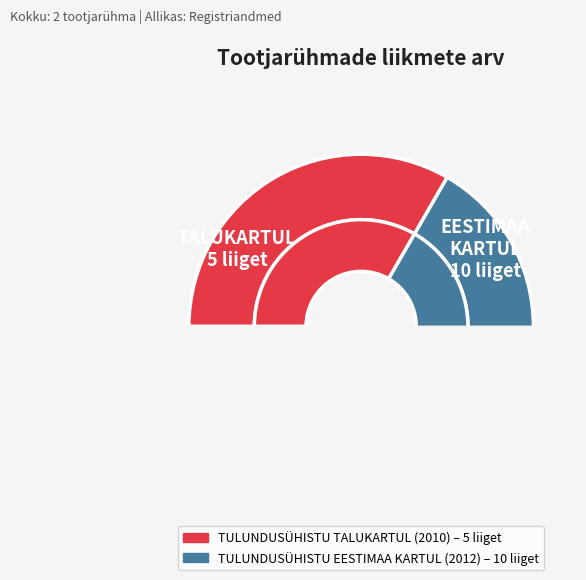

Approximately how many times larger is the value at TULUNDUSÜHISTU TALUKARTUL (2010) compared to TULUNDUSÜHISTU EESTIMAA KARTUL (2012)?

0.5